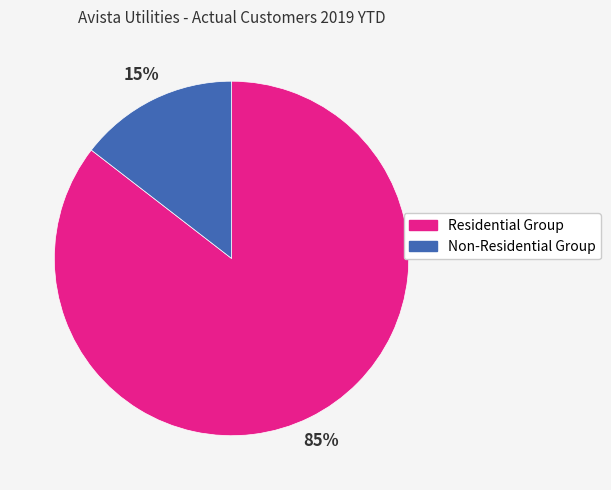

Is it true that Non-Residential Group is 20% of the pie?

False